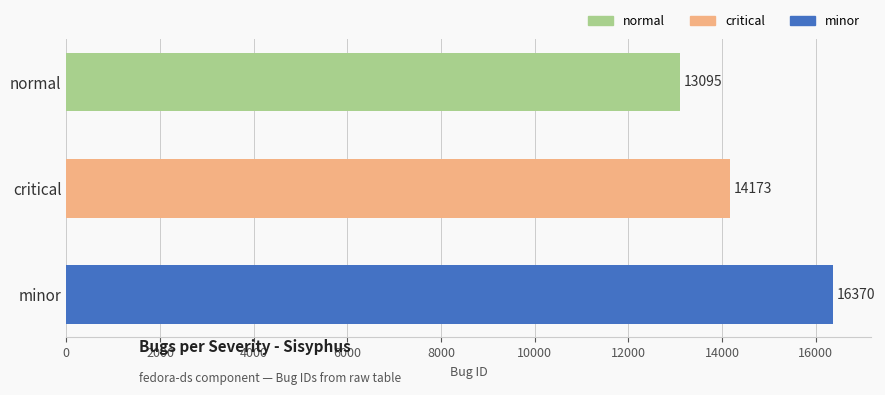

What is the label of the 2nd bar from the bottom?

critical